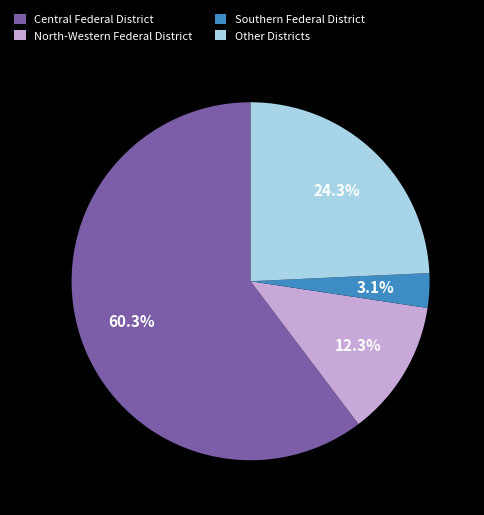

How many slices are in this pie chart?

4